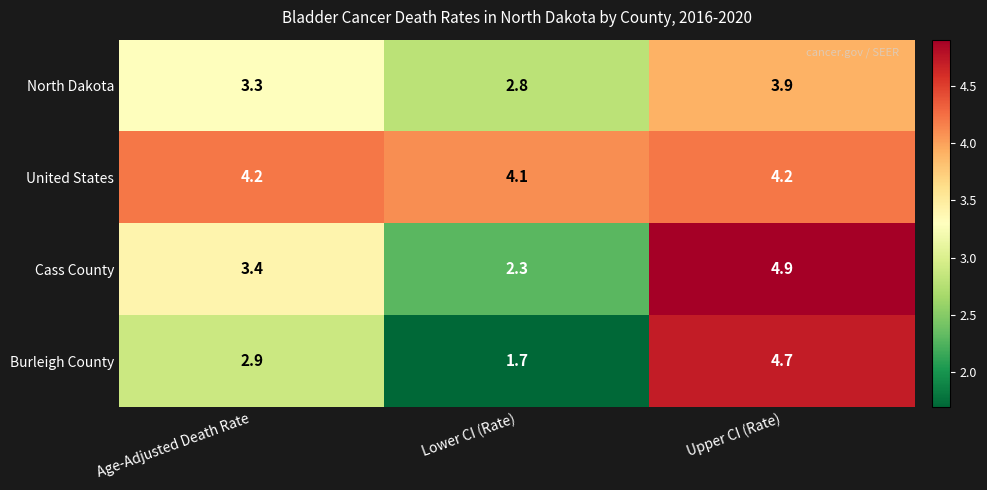

Between Lower CI (Rate) and Upper CI (Rate), which series saw the biggest shift?

Burleigh County